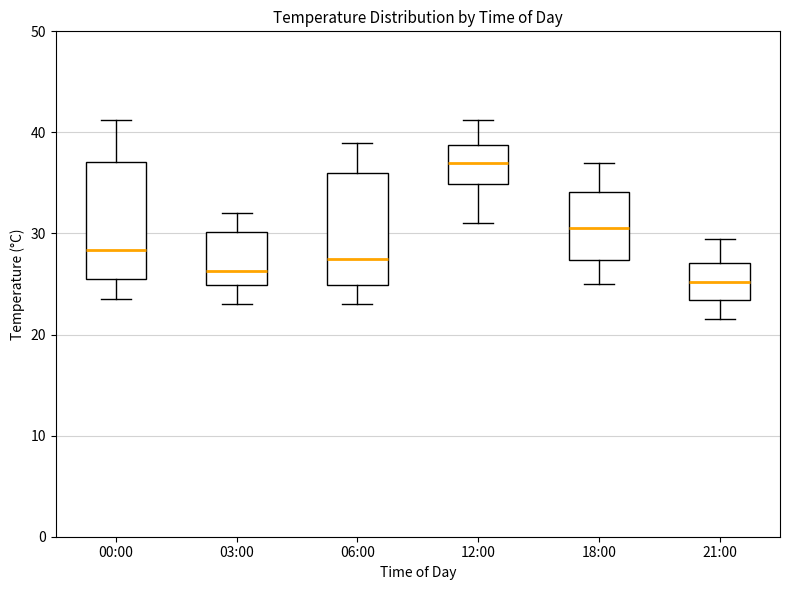

Reading left to right, transcribe this box plot: for each box, give where its median line is, the range the box spans, and where its two whiskers end, as read against the y-axis. The values are not printed on the chart, so give them approximately, as read against the axis.

00:00: median 28, box 26 to 37, whiskers 24 to 41
03:00: median 26, box 25 to 30, whiskers 23 to 32
06:00: median 28, box 25 to 36, whiskers 23 to 39
12:00: median 37, box 35 to 39, whiskers 31 to 41
18:00: median 31, box 27 to 34, whiskers 25 to 37
21:00: median 25, box 23 to 27, whiskers 22 to 30